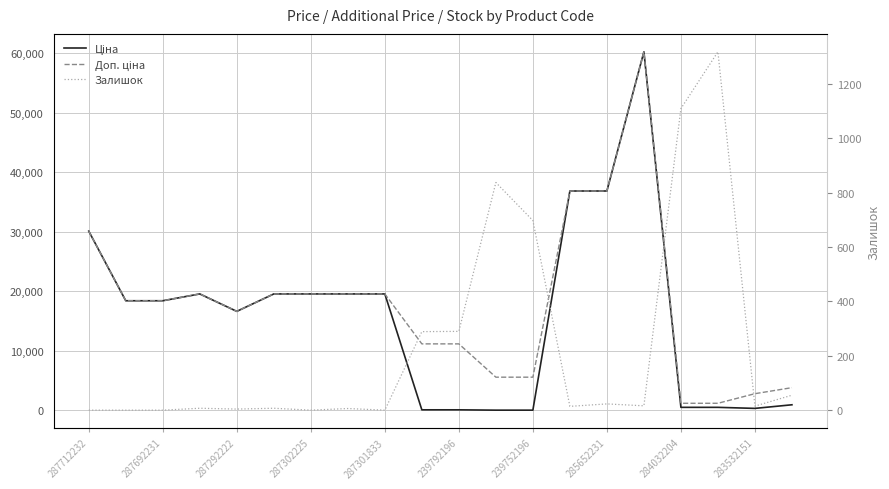

Which series has the largest range (max minus min)?

Ціна